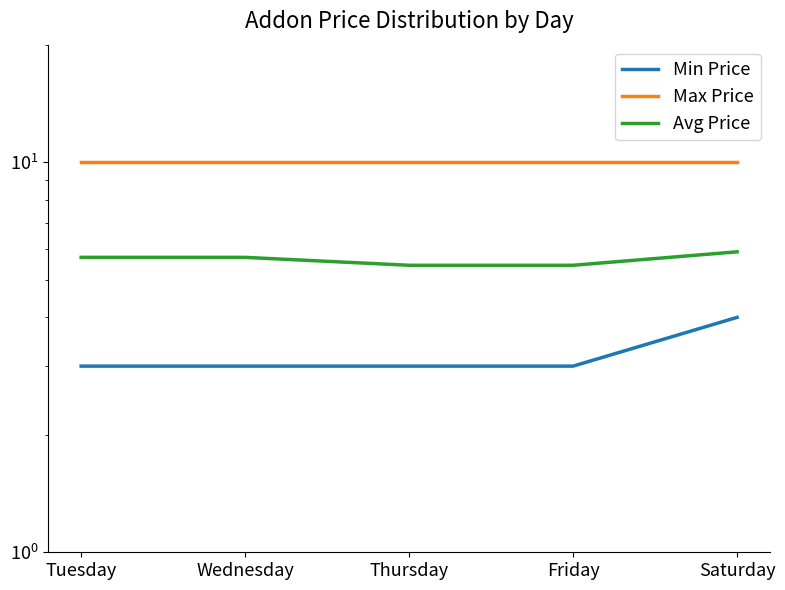

How many lines are shown in the chart?

3